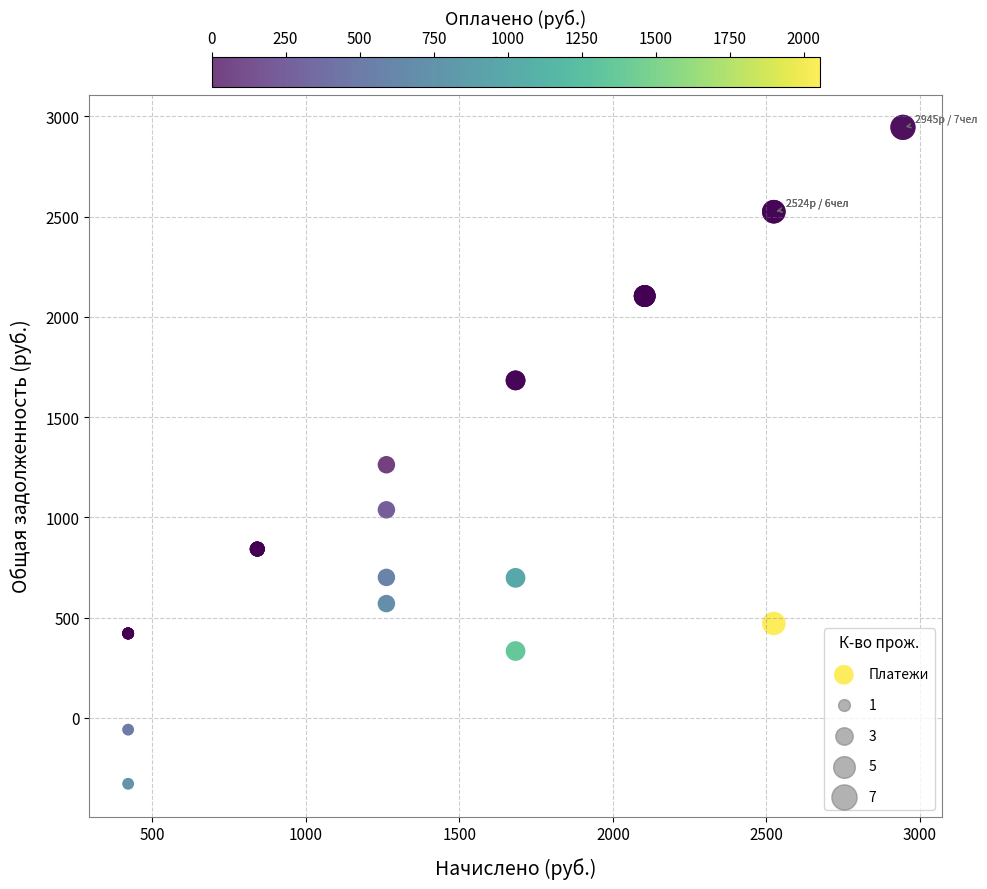

What Y value in the scatter plot is closest to 1307?

1262.1